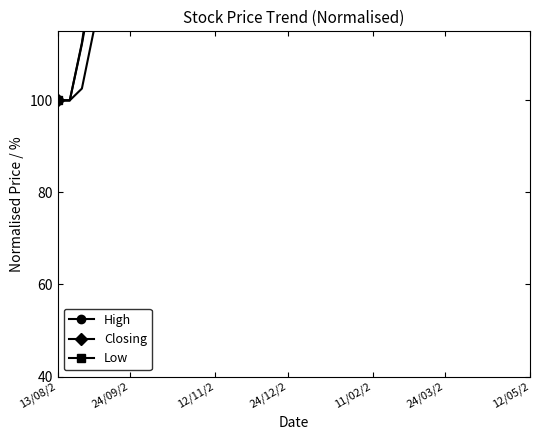

The High series shows 153.7 at 24/09/2. True or false?

True